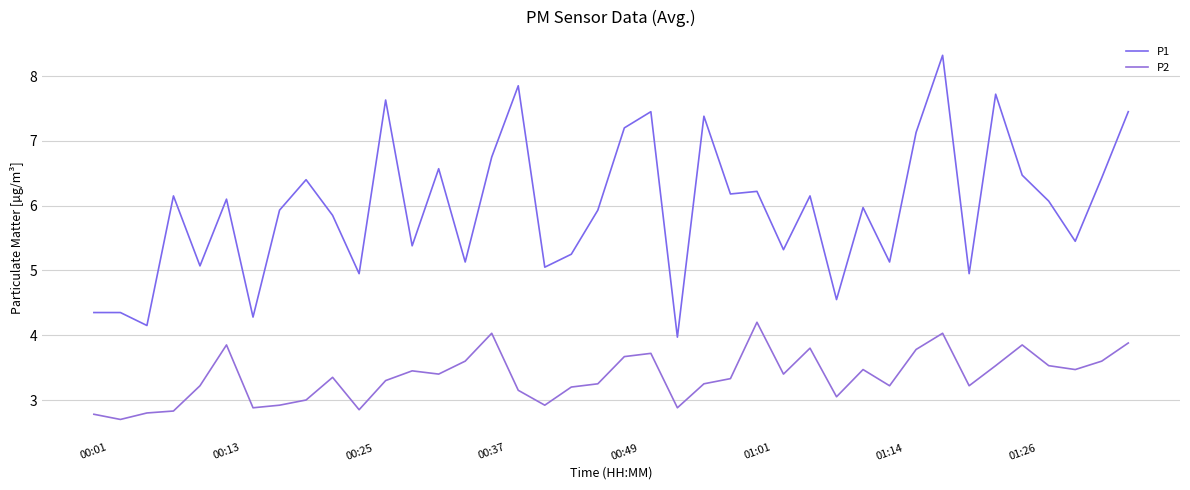

Does the chart have visible grid lines?

Yes